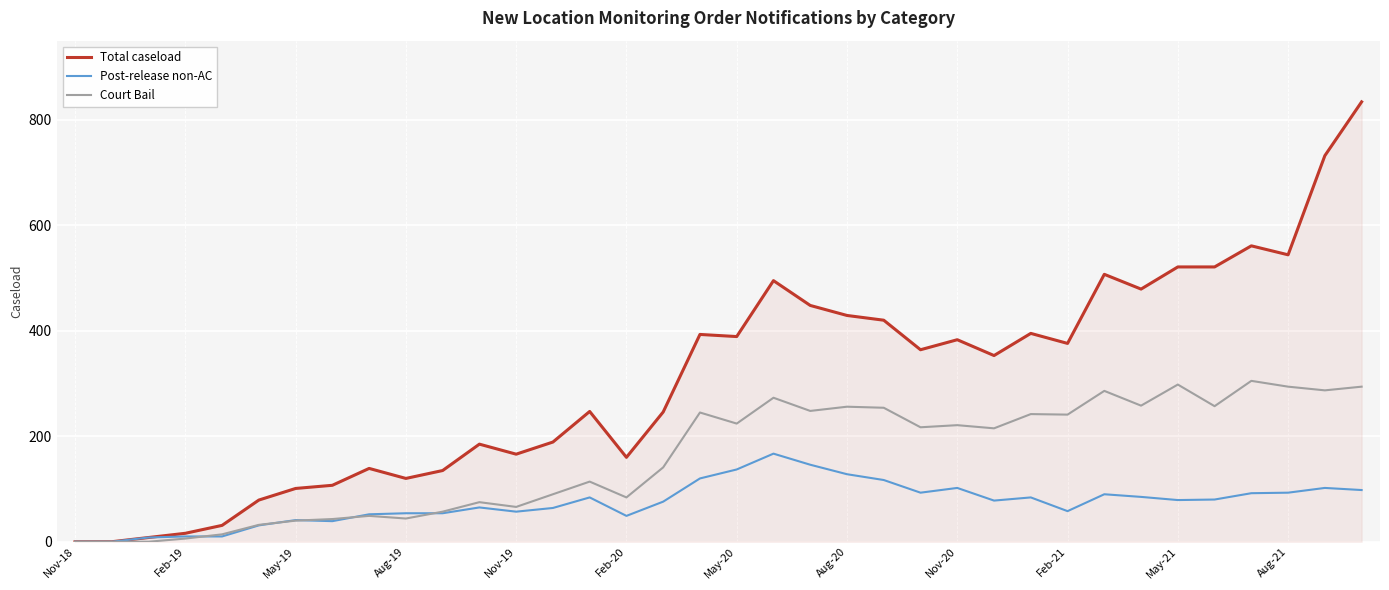

Which series has the largest range (max minus min)?

Total caseload